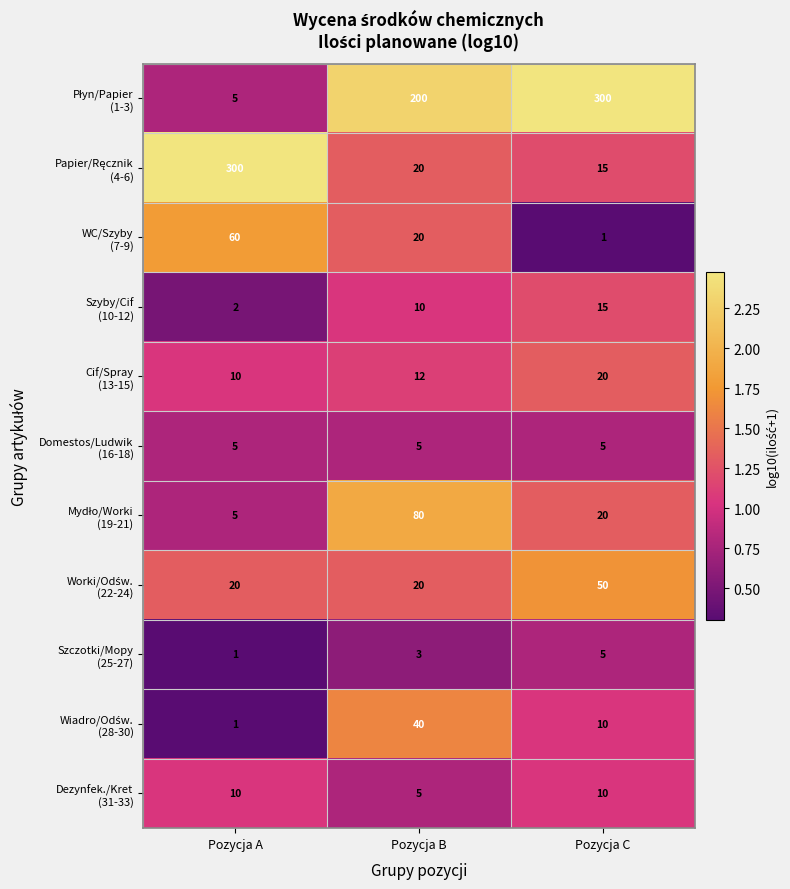

What is the total value across all series at Pozycja B?

415